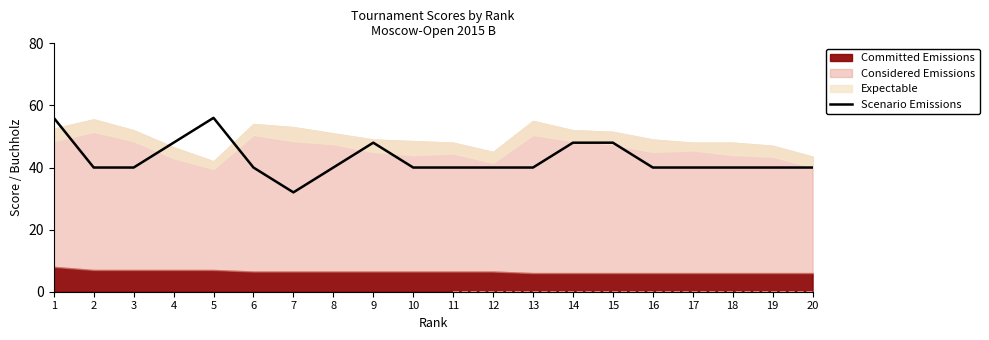

Reading left to right, transcribe all the data shown in this chart.

1=56	2=40	3=40	4=48	5=56	6=40	7=32	8=40	9=48	10=40	11=40	12=40	13=40	14=48	15=48	16=40	17=40	18=40	19=40	20=40